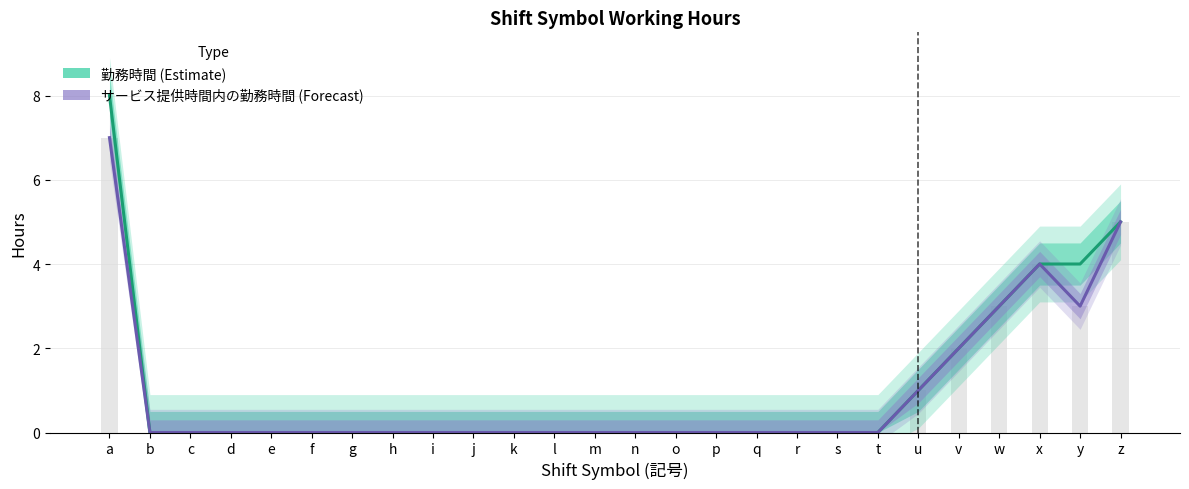

Reading left to right, list all the values displayed in this chart.

勤務時間 (Estimate): 8	0	0	0	0	0	0	0	0	0	0	0	0	0	0	0	0	0	0	0	1	2	3	4	4	5
サービス提供時間内の勤務時間 (Forecast): 7	0	0	0	0	0	0	0	0	0	0	0	0	0	0	0	0	0	0	0	1	2	3	4	3	5